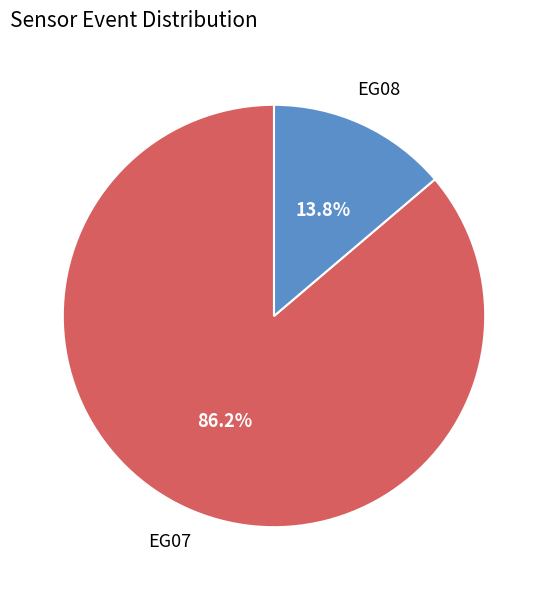

Between EG08 and EG07, which is larger?

EG07